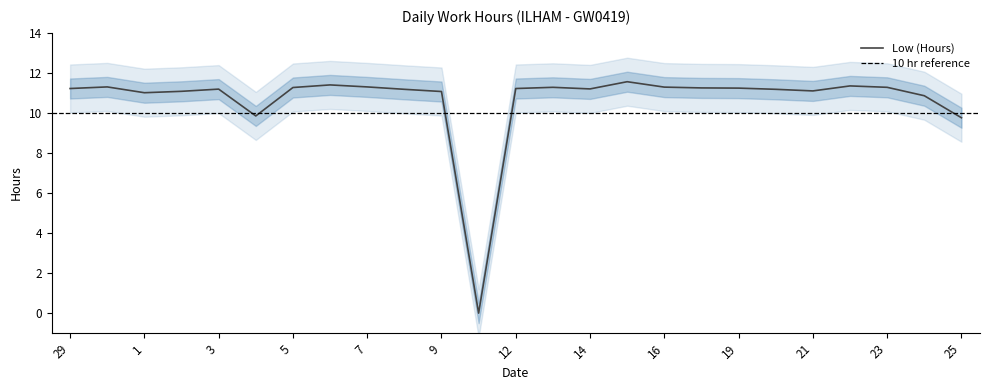

Where does the data first go above 11?

29